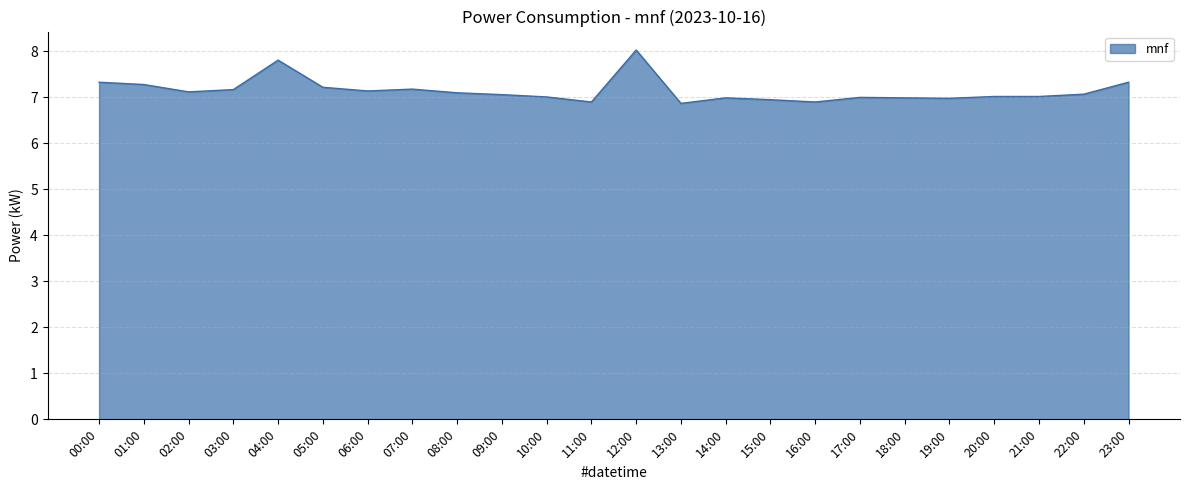

Approximately how many times larger is the value at 20:00 compared to 06:00?

1.0